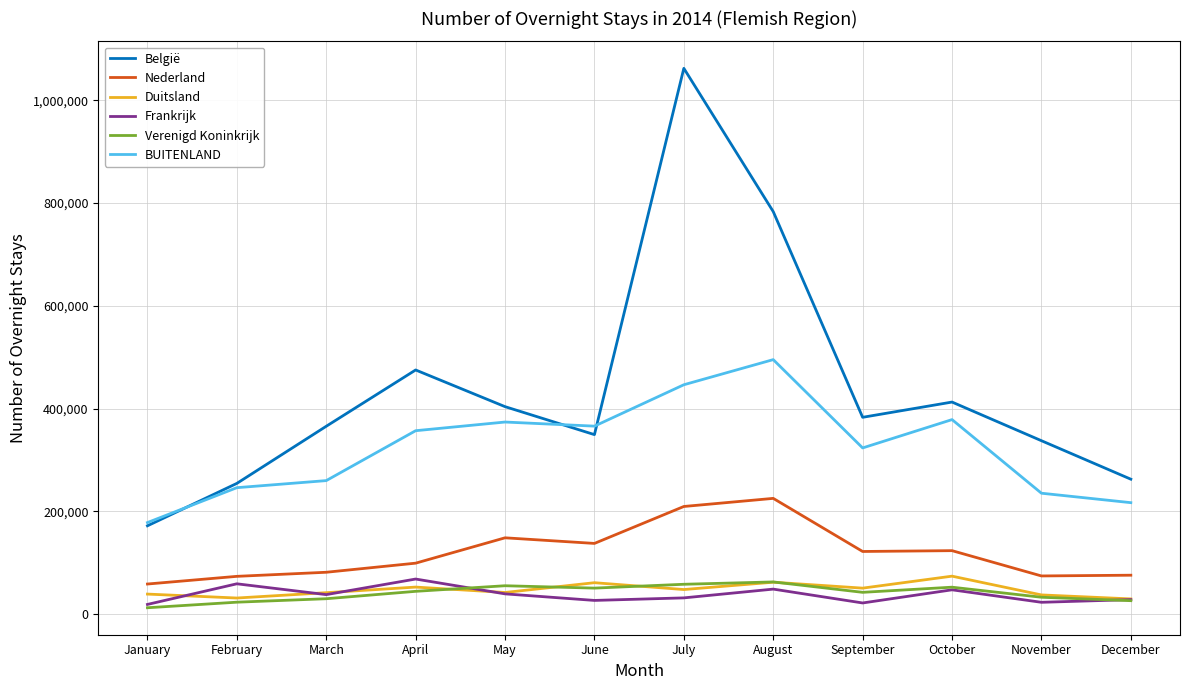

Which series has the widest spread of values?

België